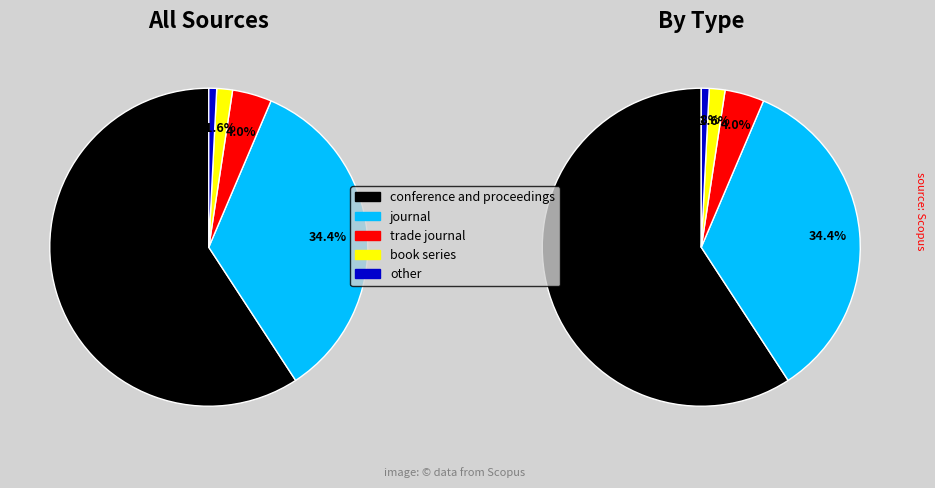

What is the change in value from conference and proceedings to journal?

-23